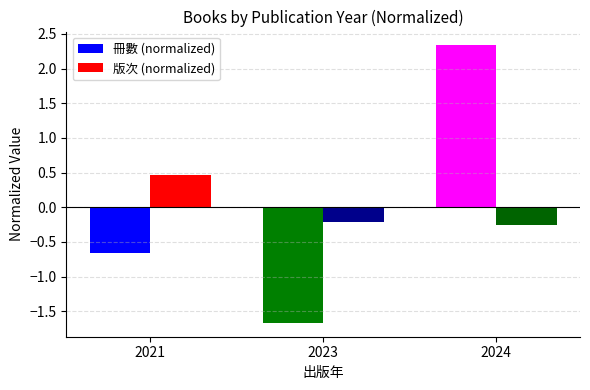

Between 2021 and 2023, which series saw the biggest shift?

冊數 (normalized)